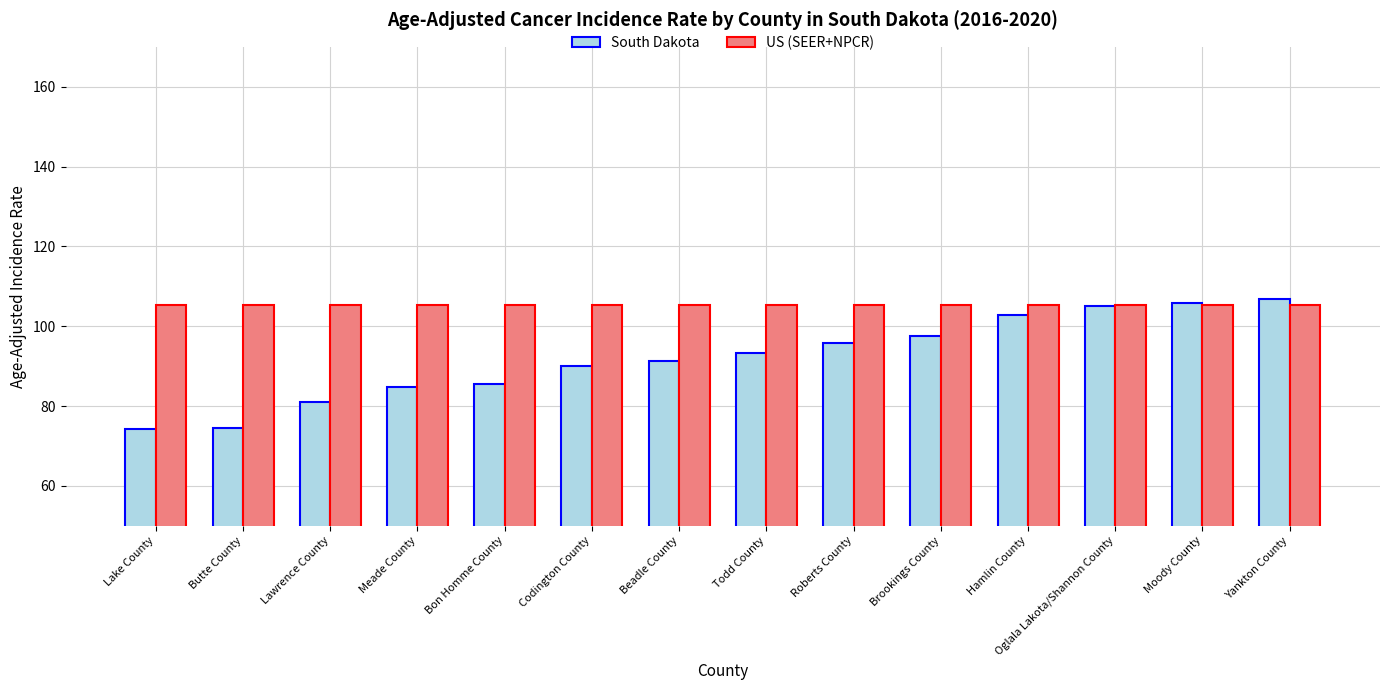

How many data points does each series have?

14